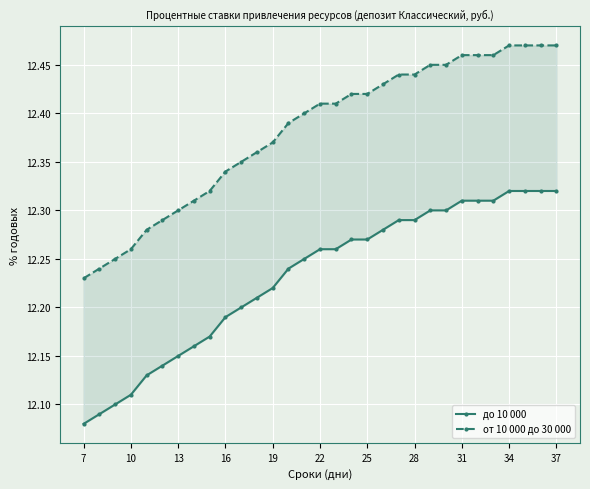

Which series has the largest range (max minus min)?

до 10 000